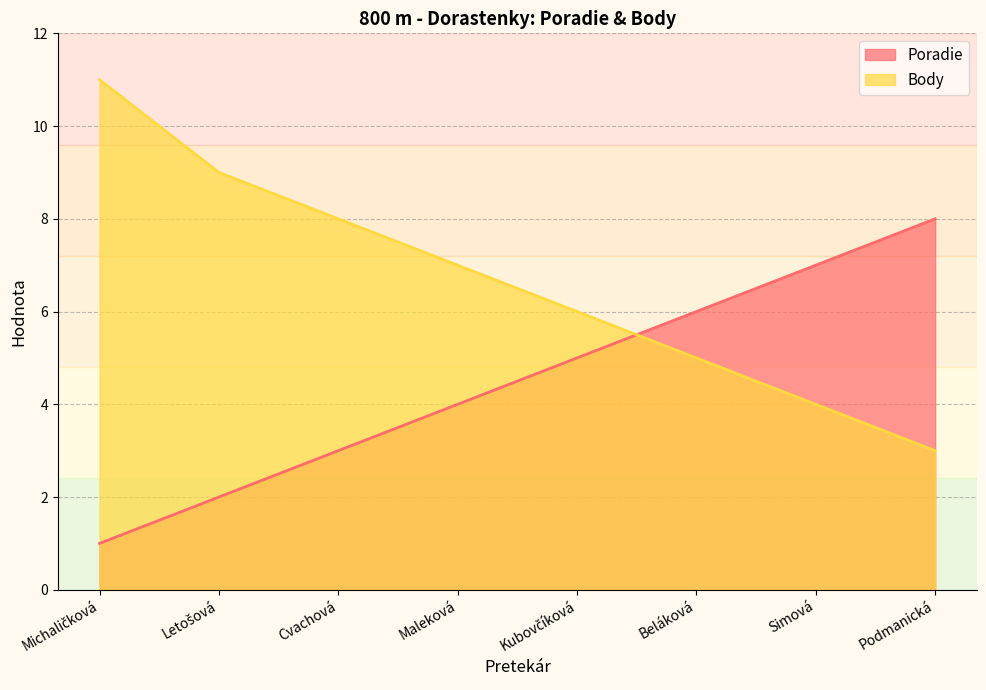

Which series ends up on top after the final intersection of Poradie and Body?

Poradie